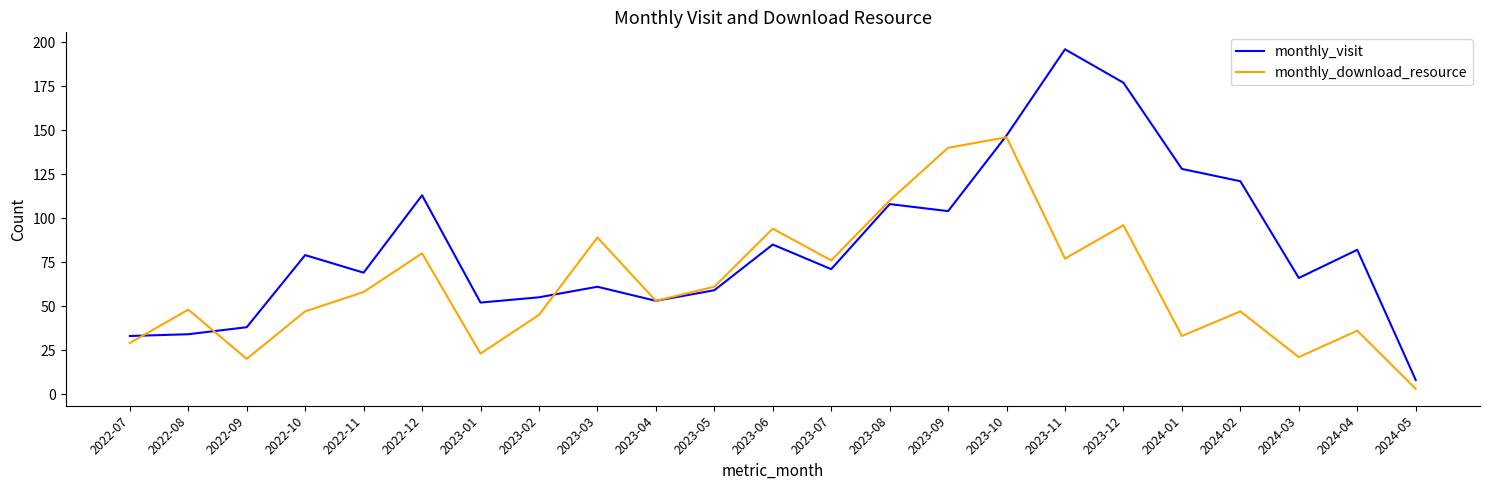

Reading left to right, what are all the values shown in this chart?

monthly_visit: 33	34	38	79	69	113	52	55	61	53	59	85	71	108	104	147	196	177	128	121	66	82	8
monthly_download_resource: 29	48	20	47	58	80	23	45	89	53	61	94	76	110	140	146	77	96	33	47	21	36	3